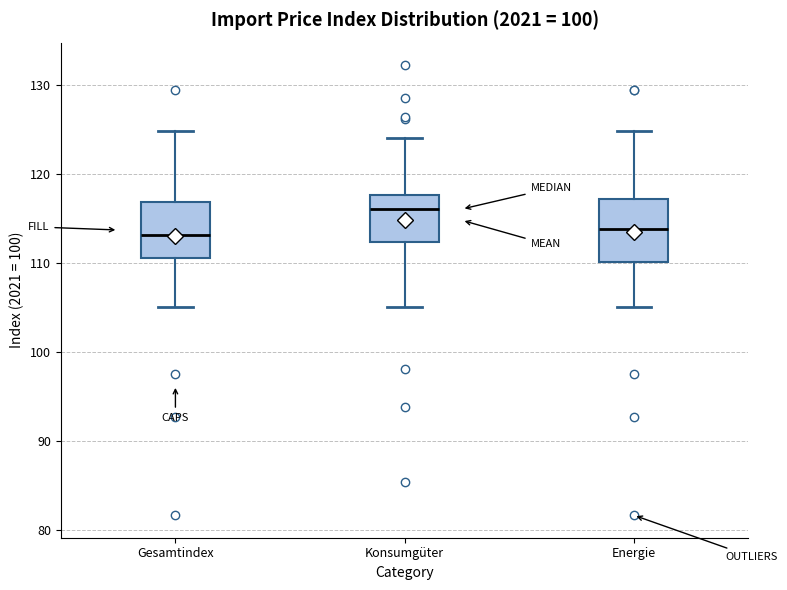

Which box's median line is the highest?

Konsumgüter